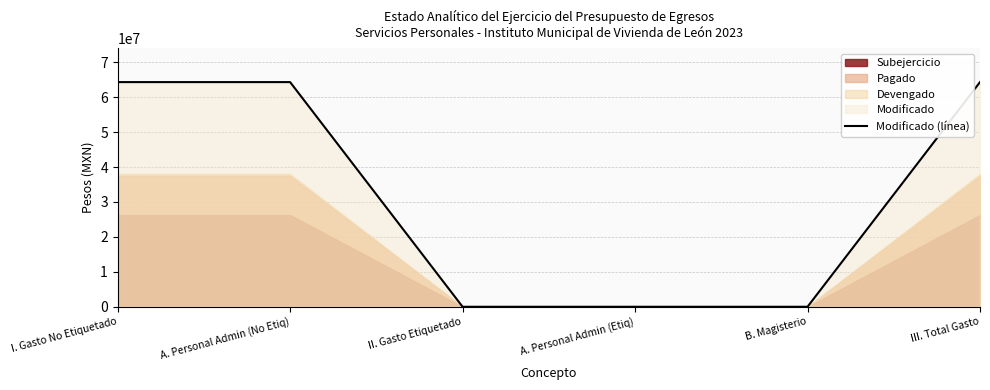

What is the sum of all values?

192924330